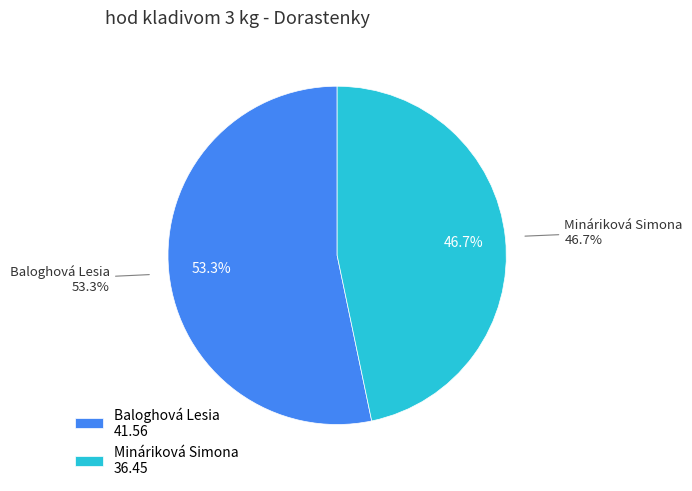

Which category accounts for the majority?

Baloghová Lesia